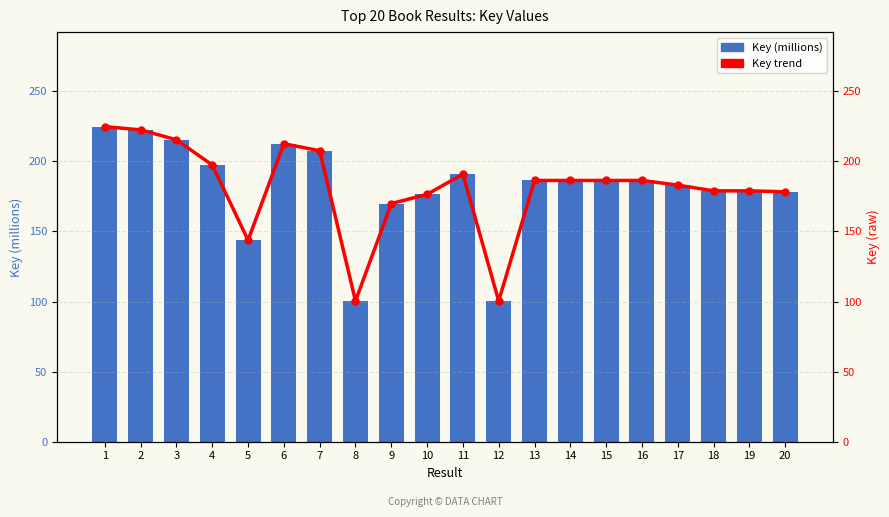

True or false: Key trend has a value of 197.4 at 4.

True